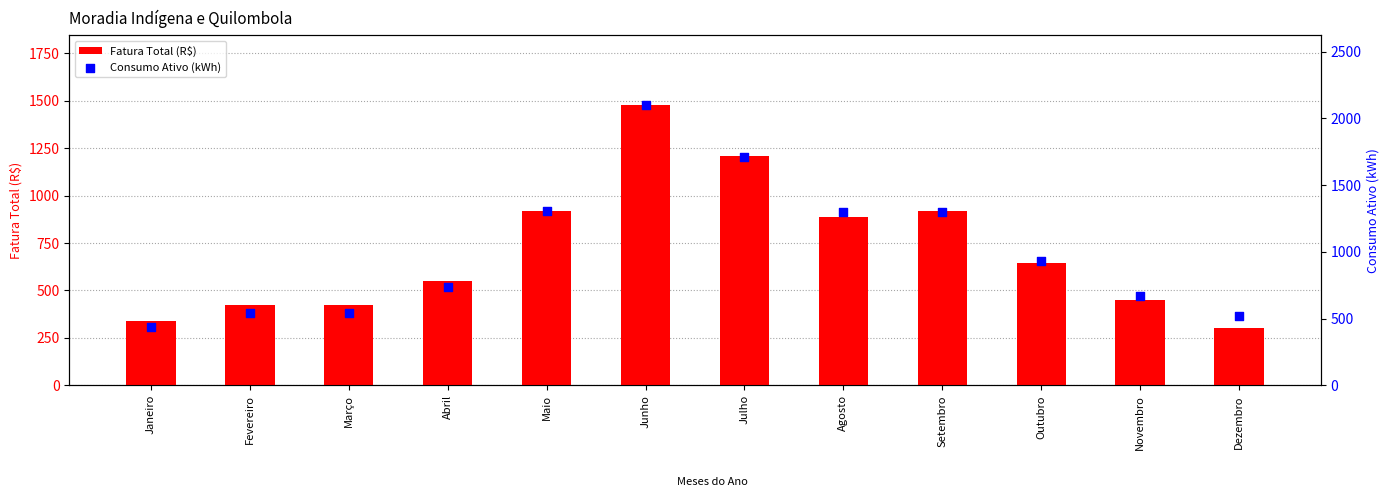

What are all the series names shown in the legend?

Fatura Total (R$), Consumo Ativo (kWh)